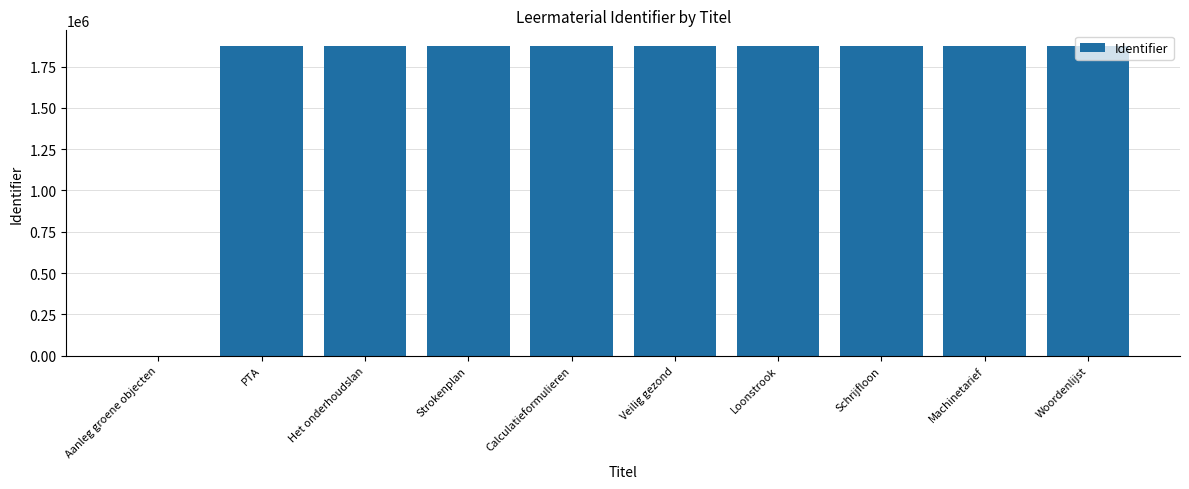

The value at Het onderhoudslan is 1875473. True or false?

True